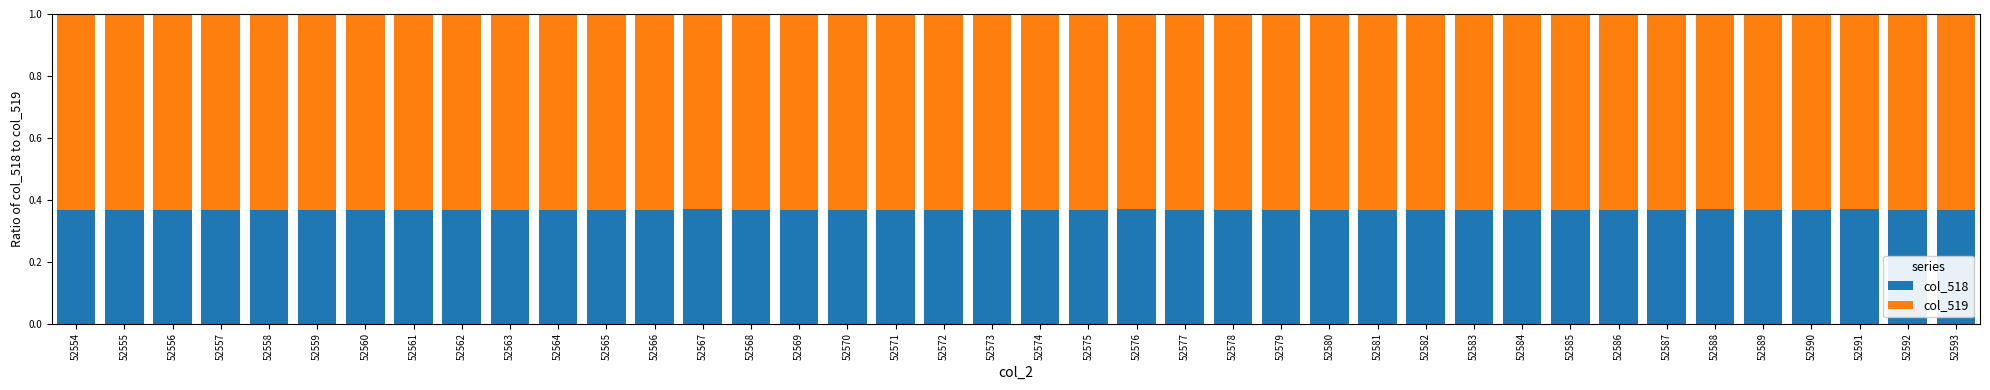

How many bars are there in total?

40